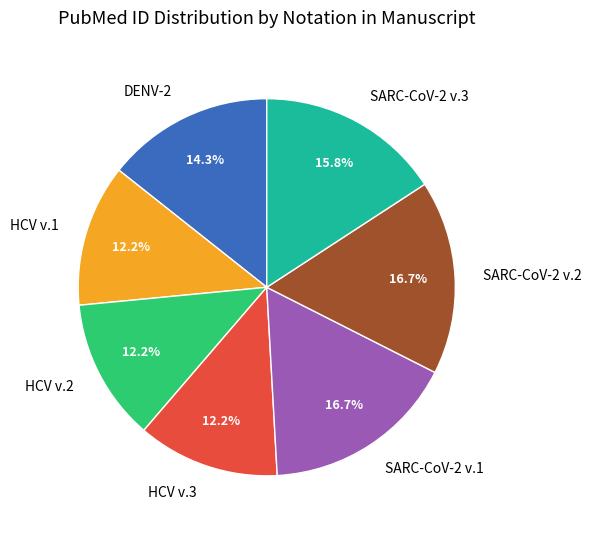

Is there any slice that represents more than half of the pie?

No